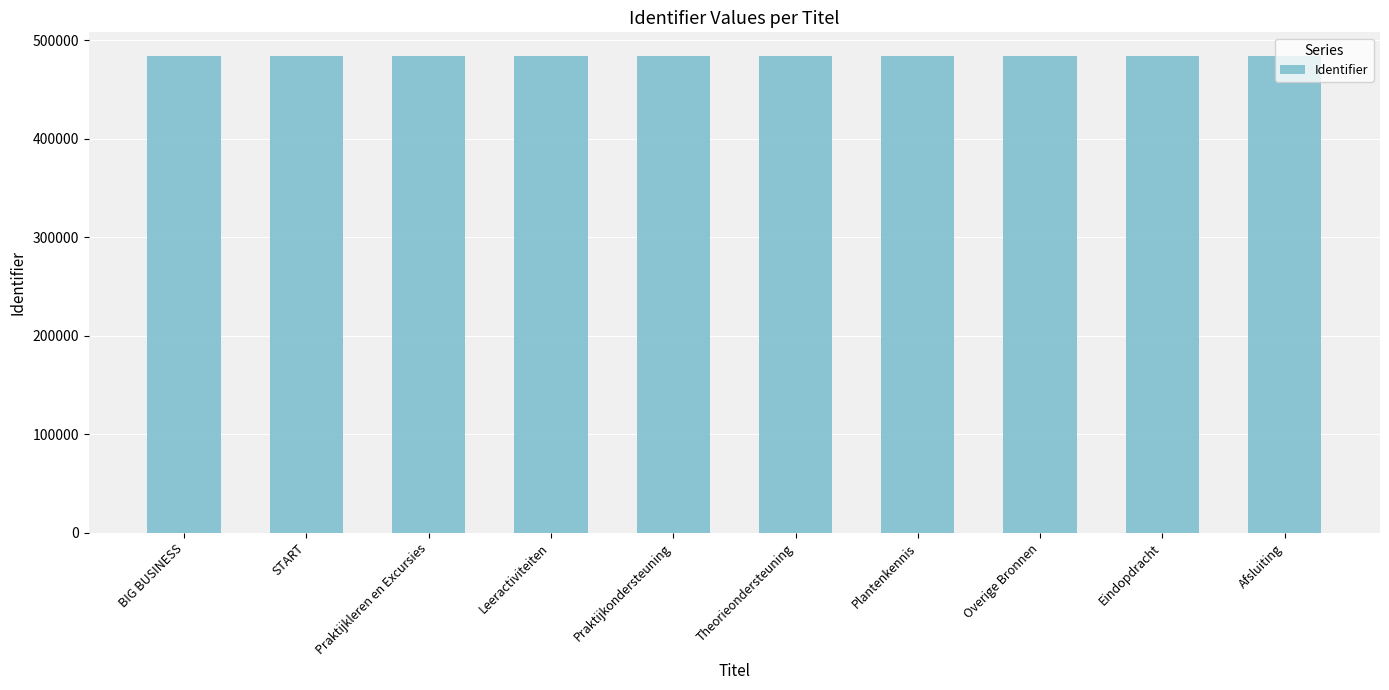

Read the value at Afsluiting.

483975